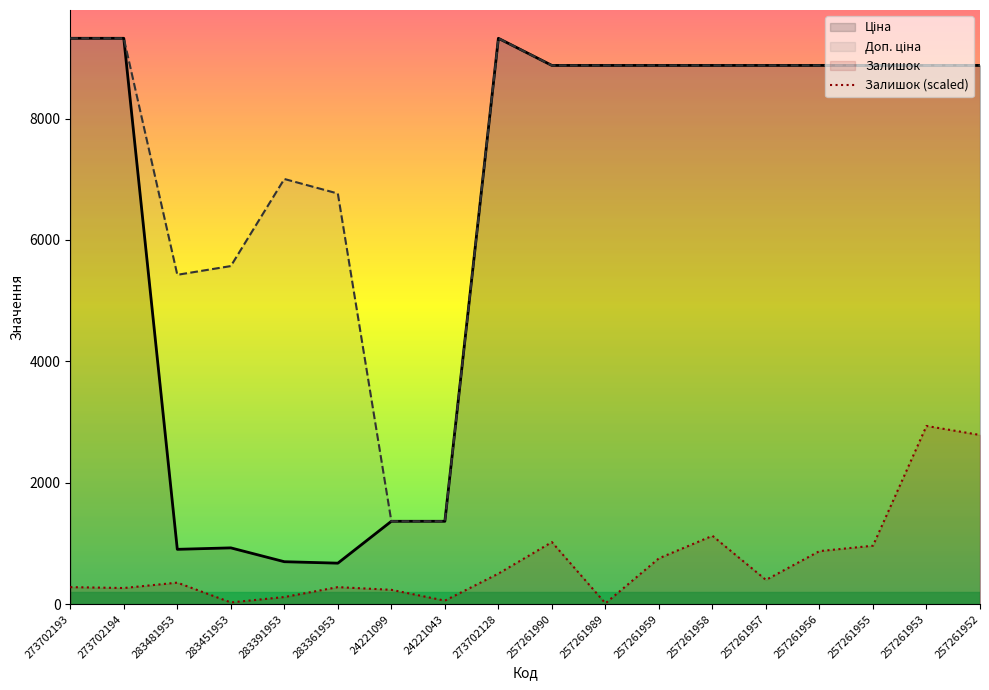

What is the label of the 14th point from the right?

283391953